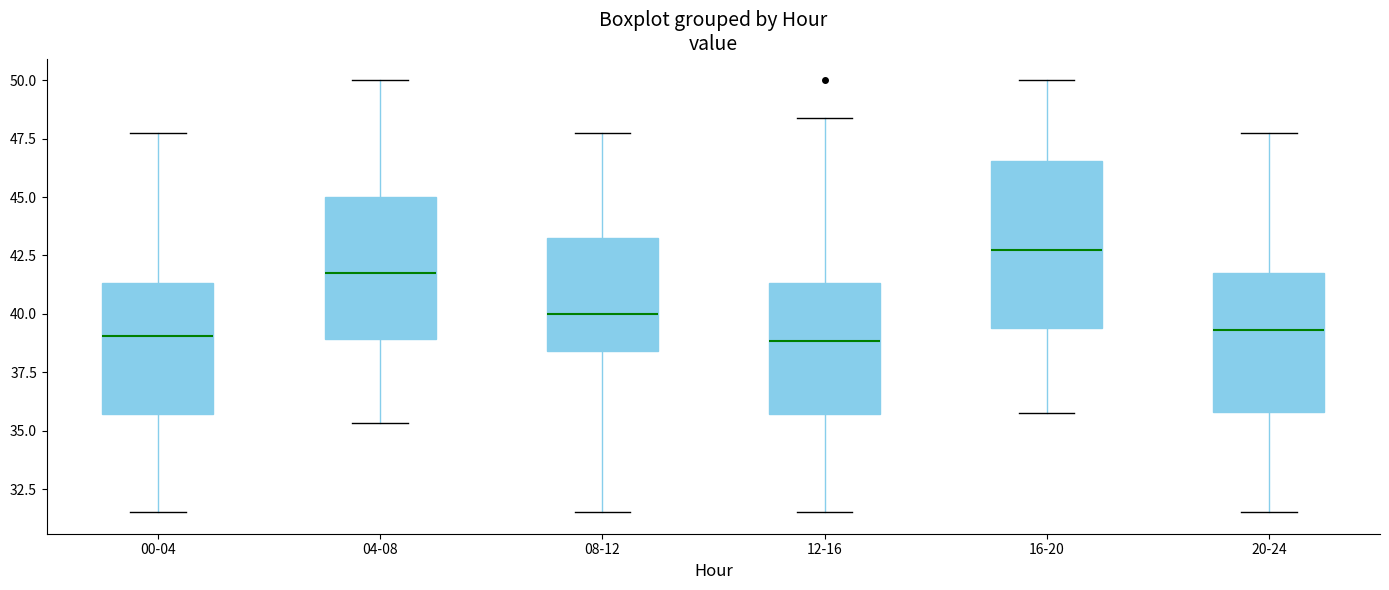

Reading left to right, transcribe this box plot: for each box, give where its median line is, the range the box spans, and where its two whiskers end, as read against the y-axis. The values are not printed on the chart, so give them approximately, as read against the axis.

00-04: median 39.0, box 35.5 to 41.5, whiskers 31.5 to 47.5
04-08: median 42.0, box 39.0 to 45.0, whiskers 35.5 to 50.0
08-12: median 40.0, box 38.5 to 43.5, whiskers 31.5 to 47.5
12-16: median 39.0, box 35.5 to 41.5, whiskers 31.5 to 48.5
16-20: median 43.0, box 39.5 to 46.5, whiskers 36.0 to 50.0
20-24: median 39.5, box 36.0 to 42.0, whiskers 31.5 to 47.5